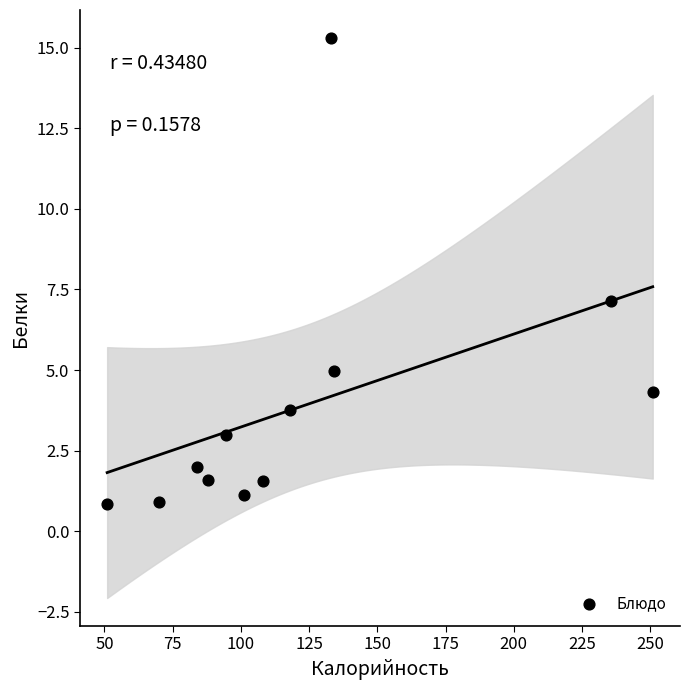

What Y value in the scatter plot is closest to 8?

7.1